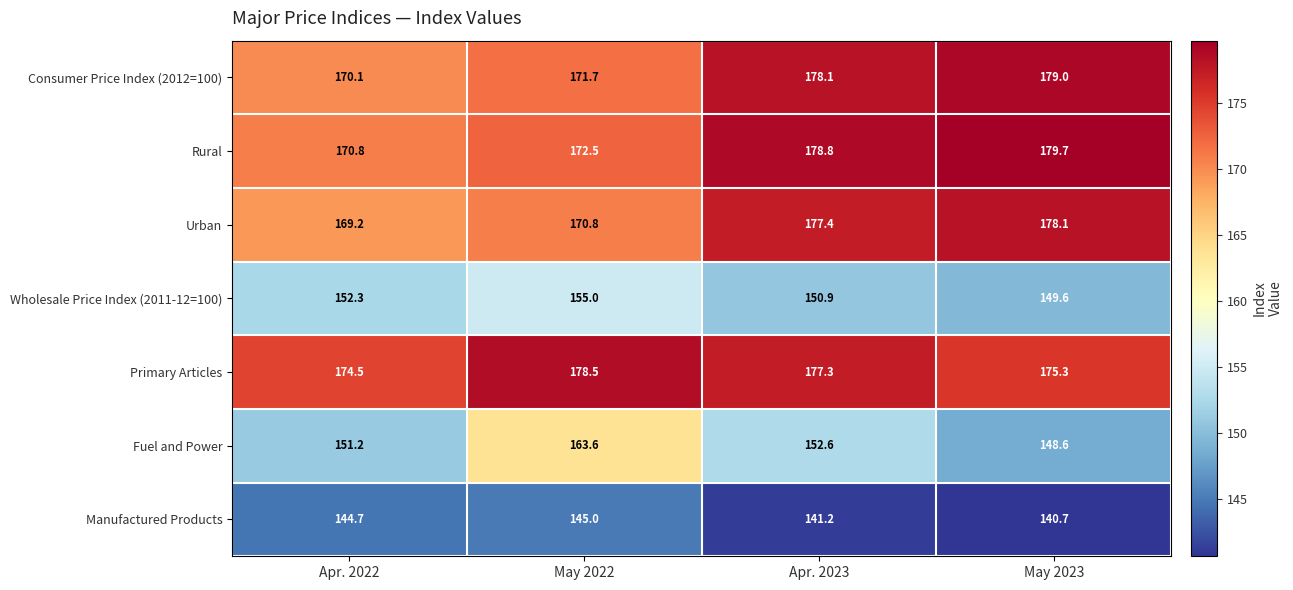

Is it true that Consumer Price Index (2012=100) equals 78.6 at May 2023?

False